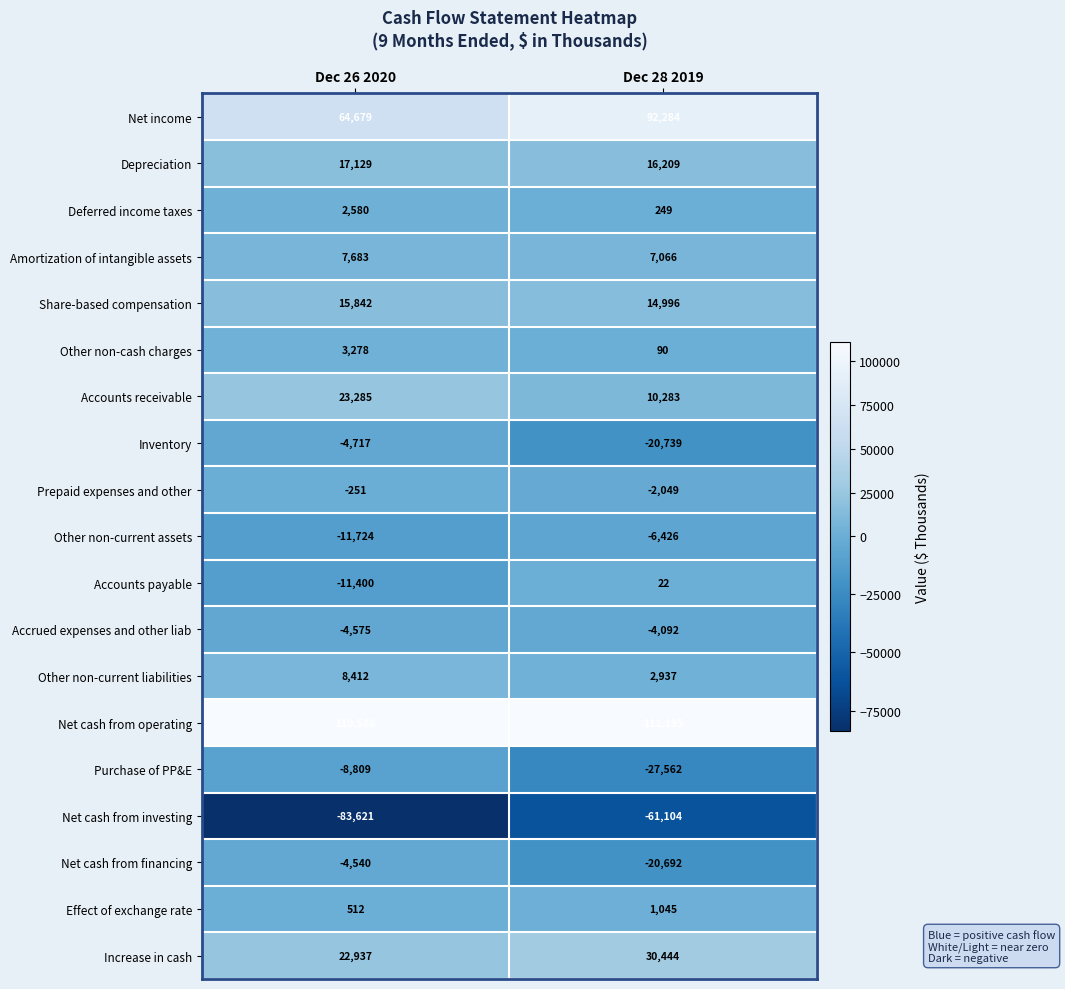

What is the difference between the Increase in cash values at Dec 26 2020 and Dec 28 2019?

7507